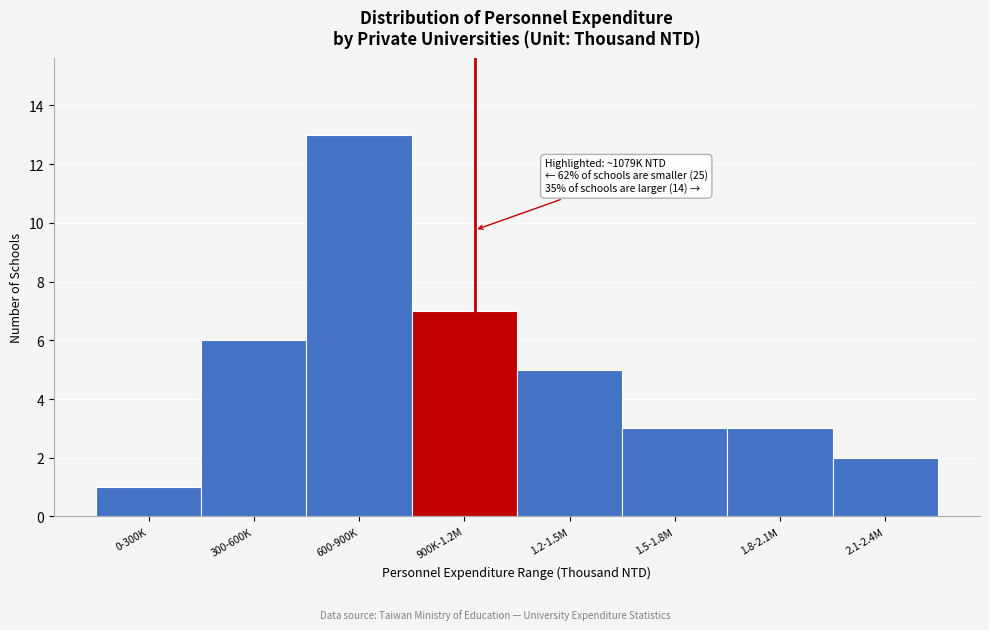

Reading left to right, list all the values displayed in this chart.

0-300K=1	300-600K=6	600-900K=13	900K-1.2M=7	1.2-1.5M=5	1.5-1.8M=3	1.8-2.1M=3	2.1-2.4M=2